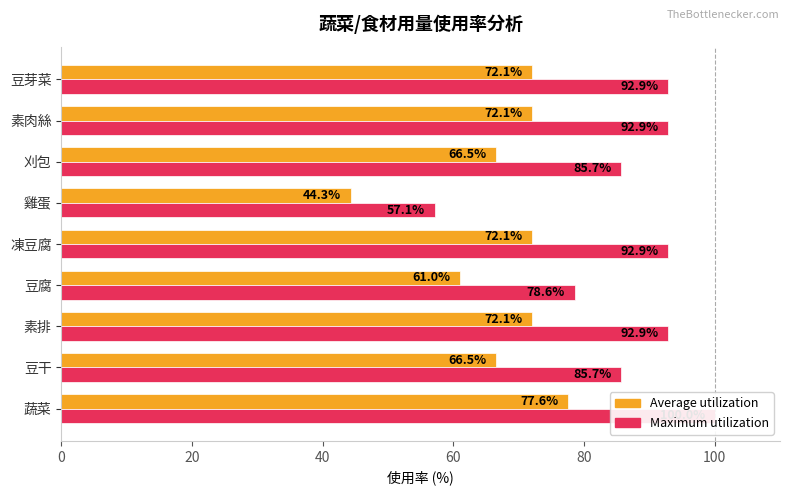

Is it true that Average utilization equals 21.3 at 豆芽菜?

False